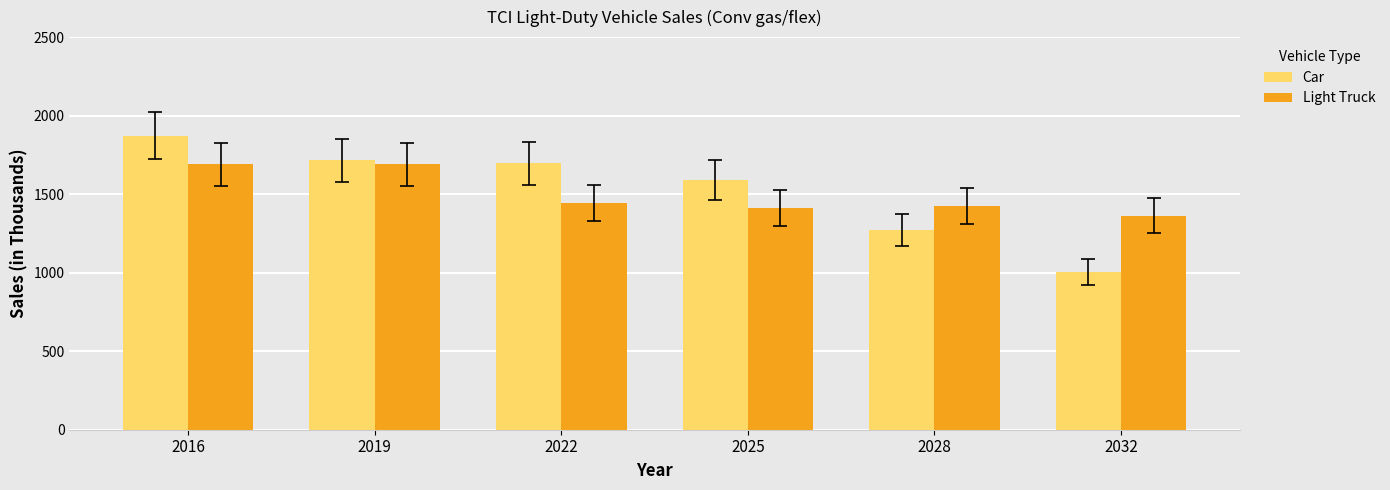

What are all the series names shown in the legend?

Car, Light Truck